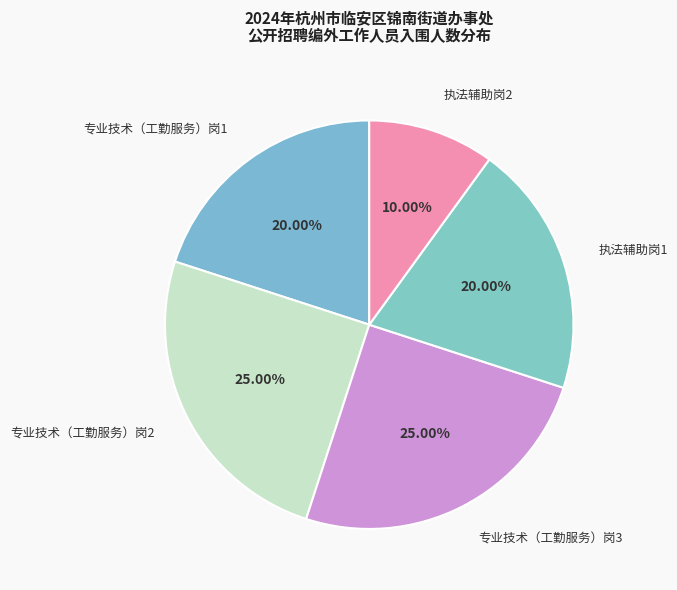

Is there any slice that represents more than half of the pie?

No